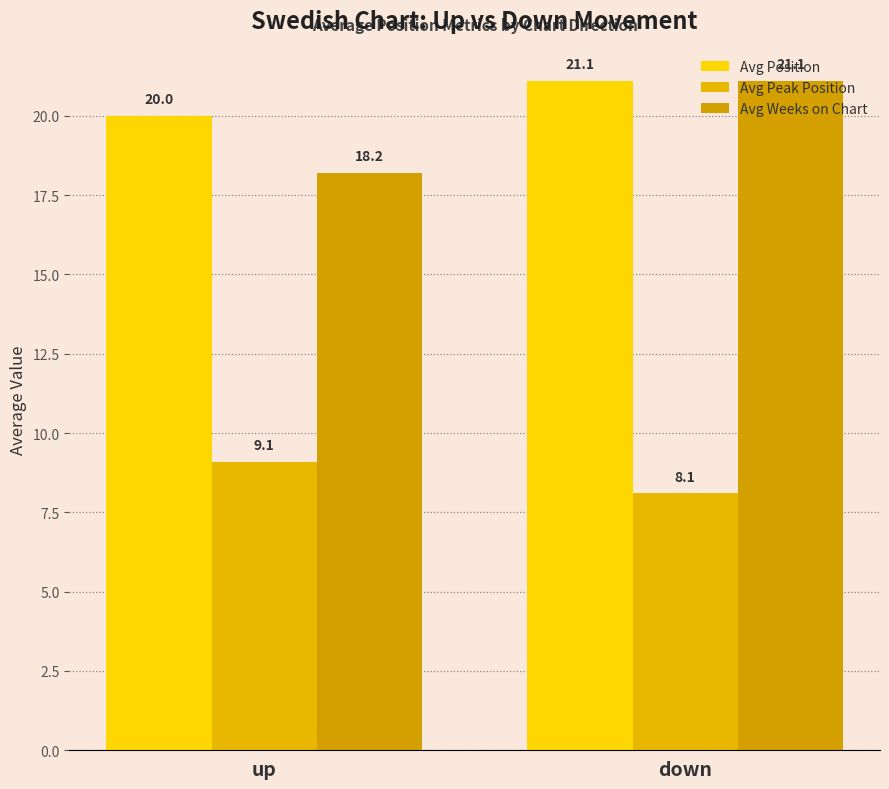

How many bars are there in each group?

3